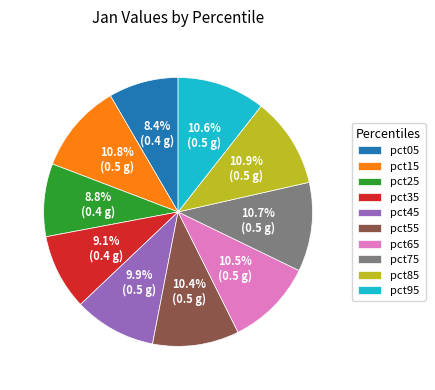

To the nearest percent, what portion does pct85 represent?

11%